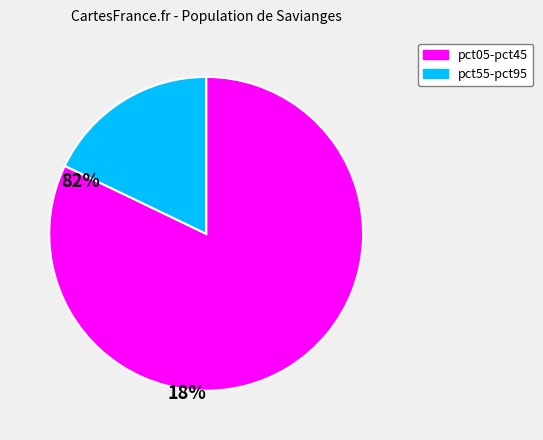

Is there any slice that represents more than half of the pie?

Yes